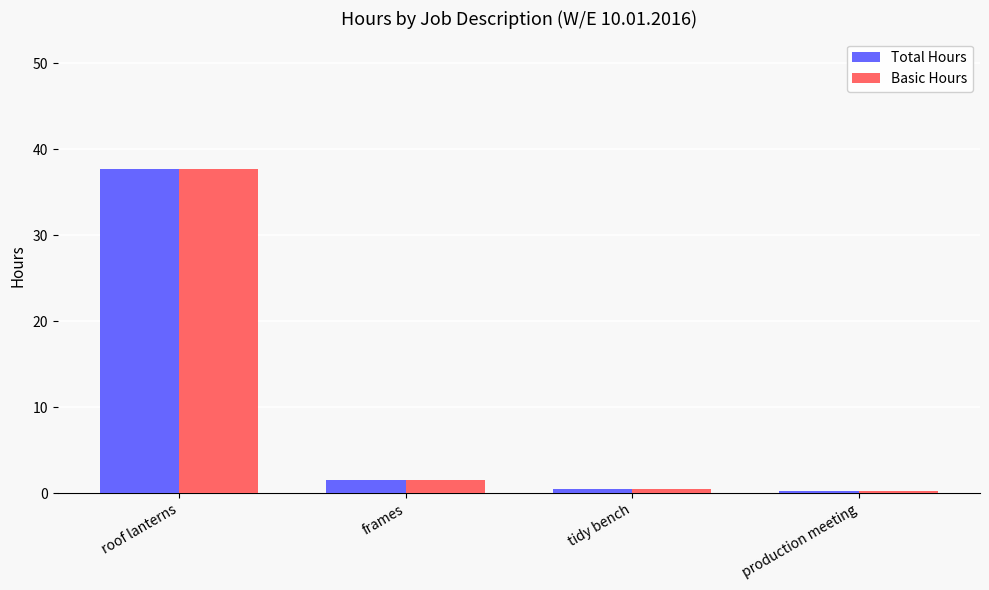

What are all the series names shown in the legend?

Total Hours, Basic Hours